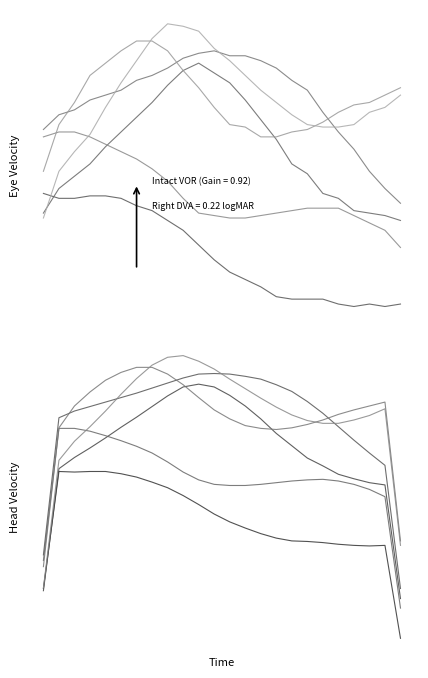

What is the spread (max minus min) of values at 22?

85.3